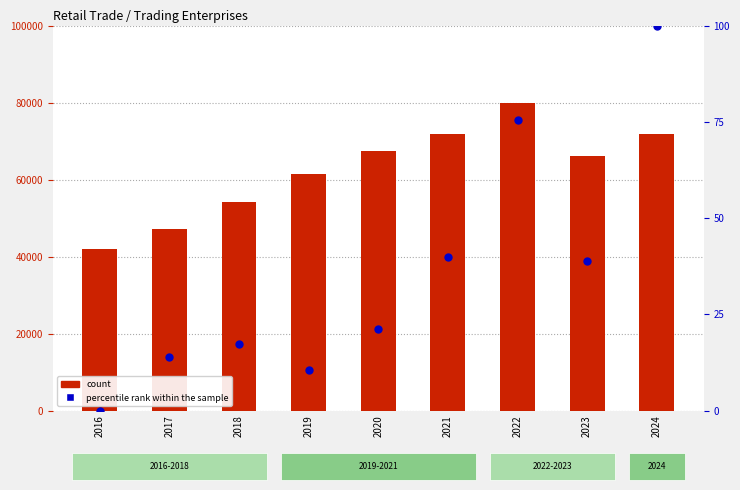

At how many categories does at least one series exceed 60503?

6